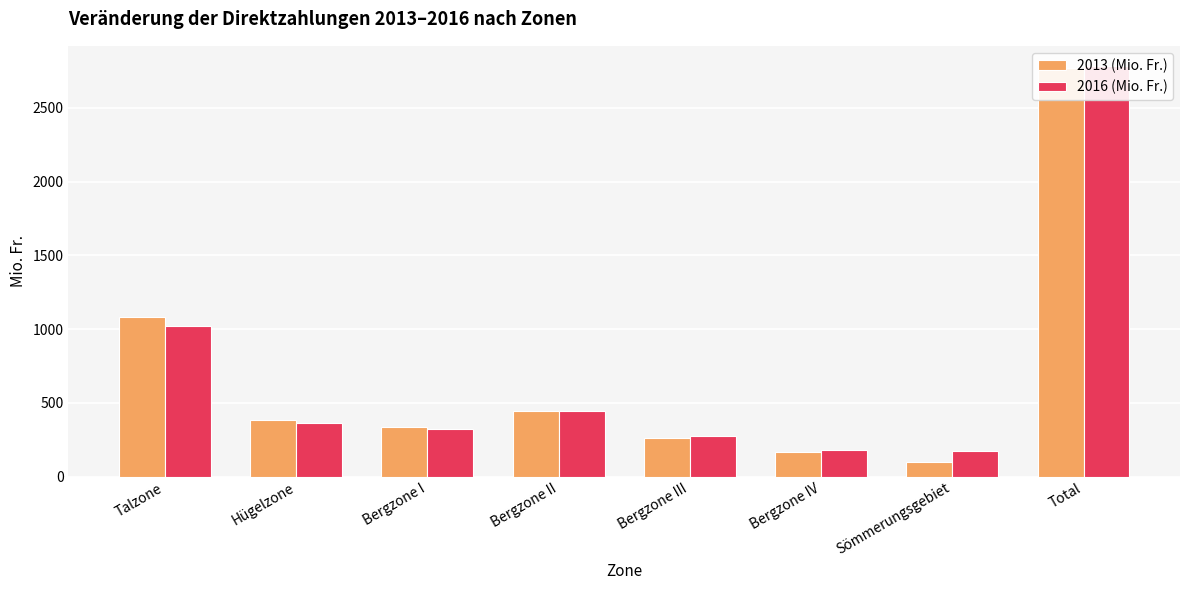

At which category does the chart reach its minimum across all series?

Sömmerungsgebiet